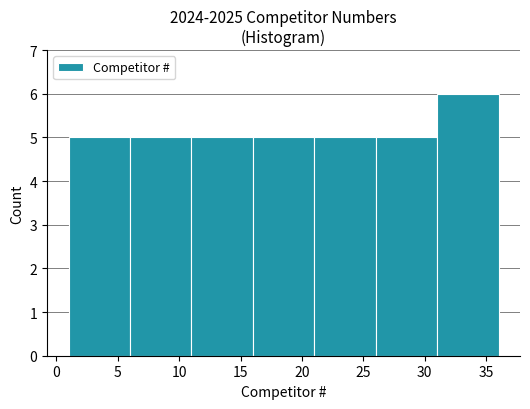

Reading left to right, list every bar in this chart as the range it spans on the x-axis followed by its height. The values are not printed on the chart, so give them approximately, as read against the axis.

1 to 6: 5
6 to 11: 5
11 to 16: 5
16 to 21: 5
21 to 26: 5
26 to 31: 5
31 to 36: 6